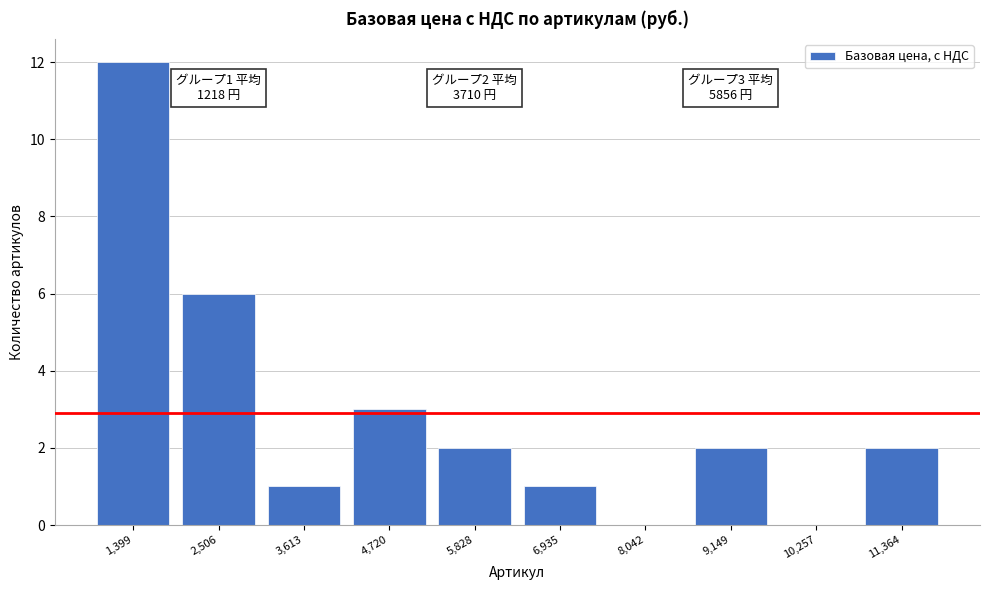

Over which range of the x-axis is the bar tallest?

800 to 2000